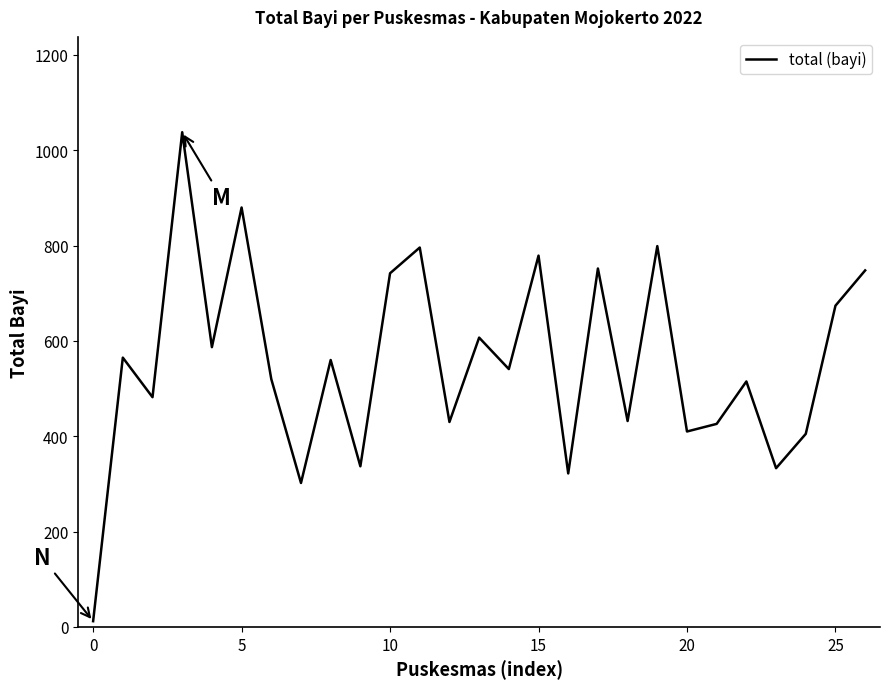

What is the maximum value shown in the chart?

1038